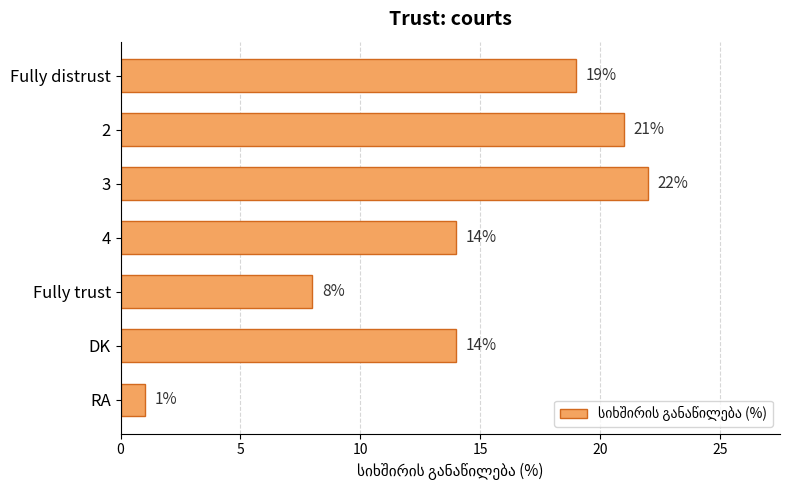

What is the ratio of the value at DK to the value at 4?

1.0